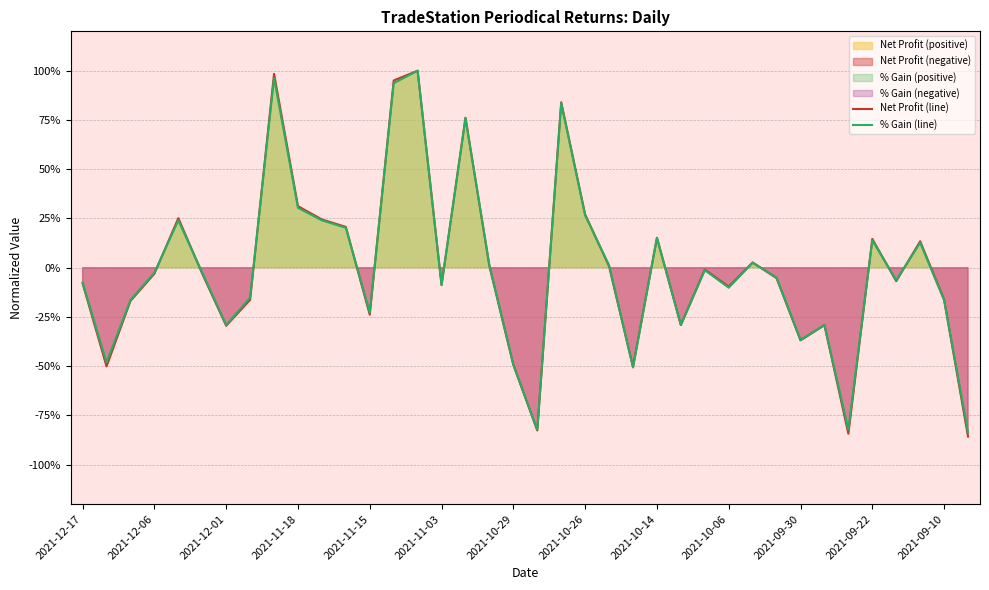

Reading left to right, extract all data points from this chart.

Net Profit (line): -0.1	-0.5	-0.2	-0.0	0.3	-0.0	-0.3	-0.2	1.0	0.3	0.2	0.2	-0.2	1.0	1.0	-0.1	0.8	0.0	-0.5	-0.8	0.8	0.3	0.0	-0.5	0.2	-0.3	-0.0	-0.1	0.0	-0.1	-0.4	-0.3	-0.8	0.1	-0.1	0.1	-0.2	-0.9
% Gain (line): -0.1	-0.5	-0.2	-0.0	0.2	-0.0	-0.3	-0.2	1.0	0.3	0.2	0.2	-0.2	0.9	1.0	-0.1	0.8	0.0	-0.5	-0.8	0.8	0.3	0.0	-0.5	0.2	-0.3	-0.0	-0.1	0.0	-0.1	-0.4	-0.3	-0.8	0.1	-0.1	0.1	-0.2	-0.8